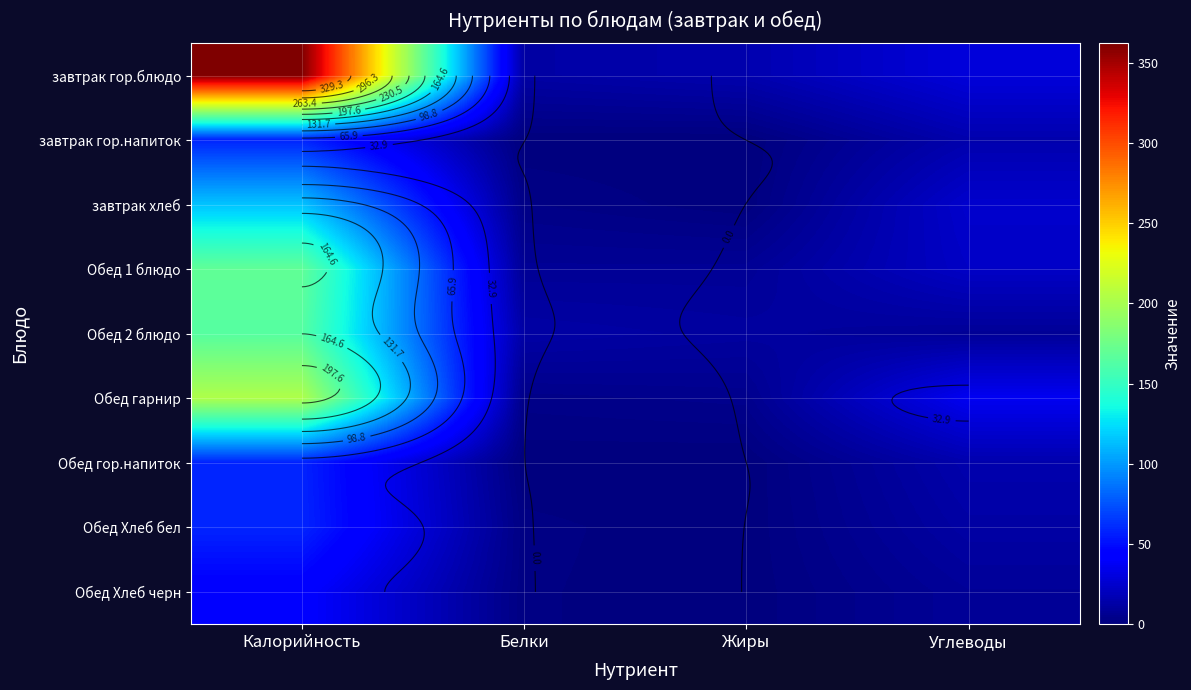

Rank the categories by Обед гарнир value from lowest to highest.

Белки, Жиры, Углеводы, Калорийность